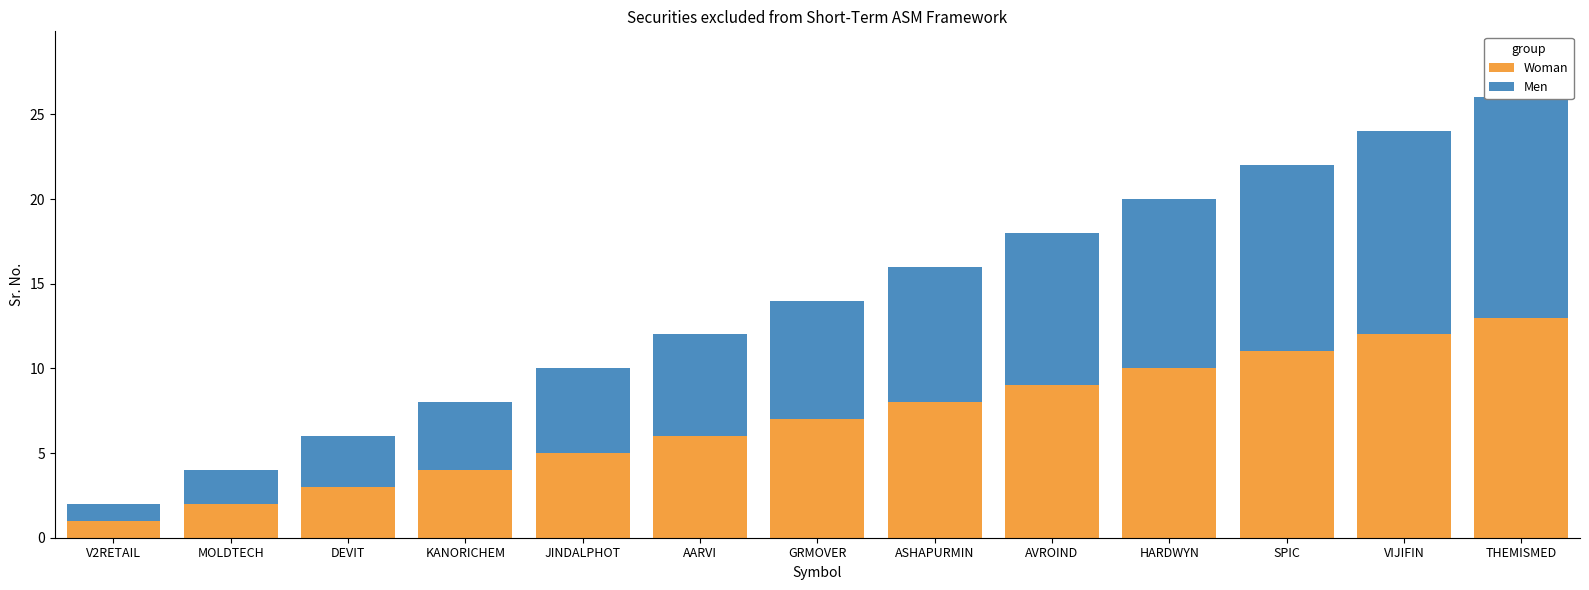

At AARVI, list the series in order from smallest to largest.

Woman, Men